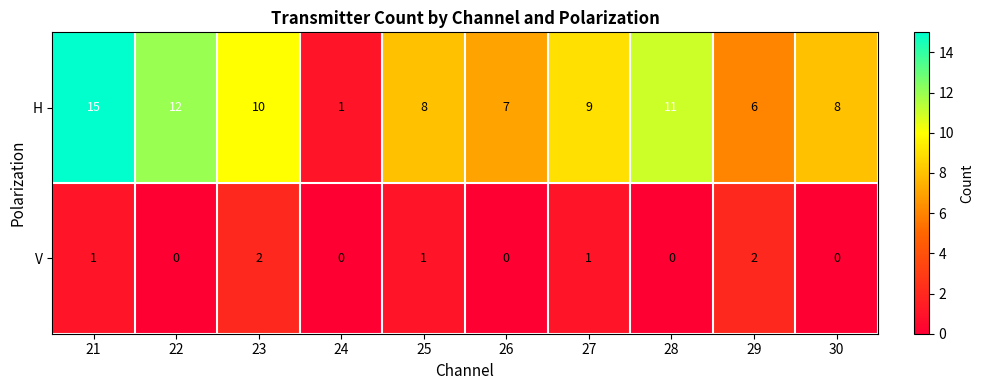

Reading left to right, list all the values displayed in this chart.

H: 15	12	10	1	8	7	9	11	6	8
V: 1	0	2	0	1	0	1	0	2	0